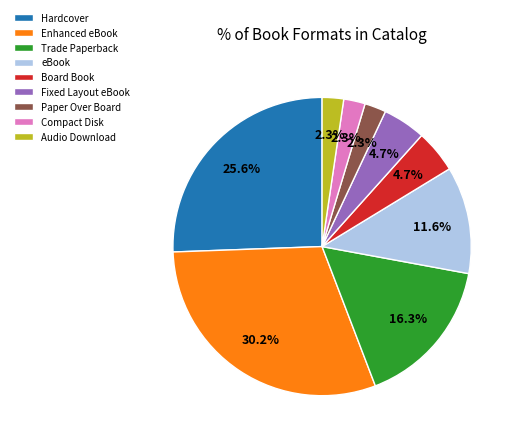

How many slices are in this pie chart?

9